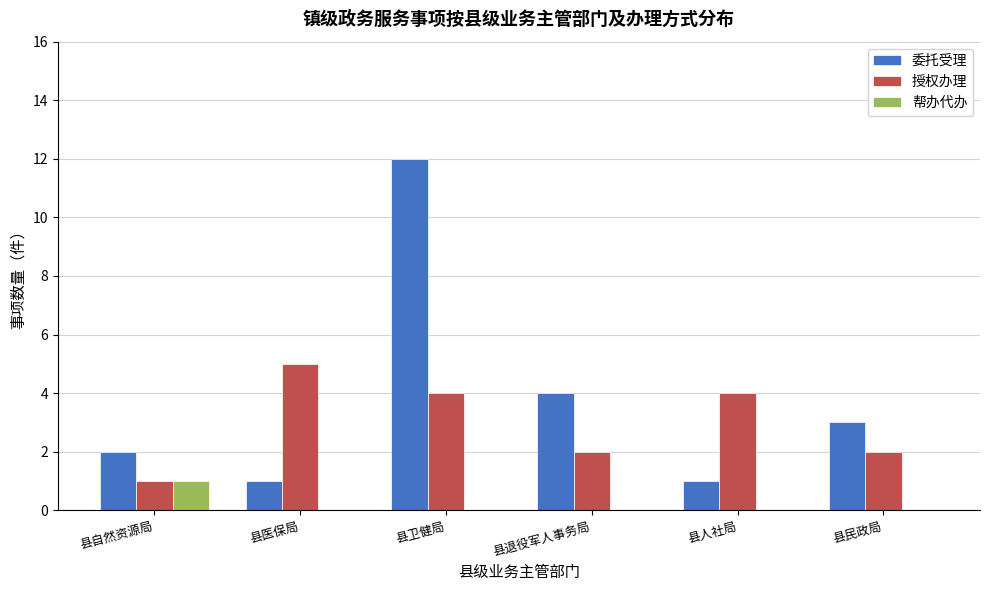

Is the value of 授权办理 at 县医保局 greater than the value of 委托受理 at 县民政局?

Yes